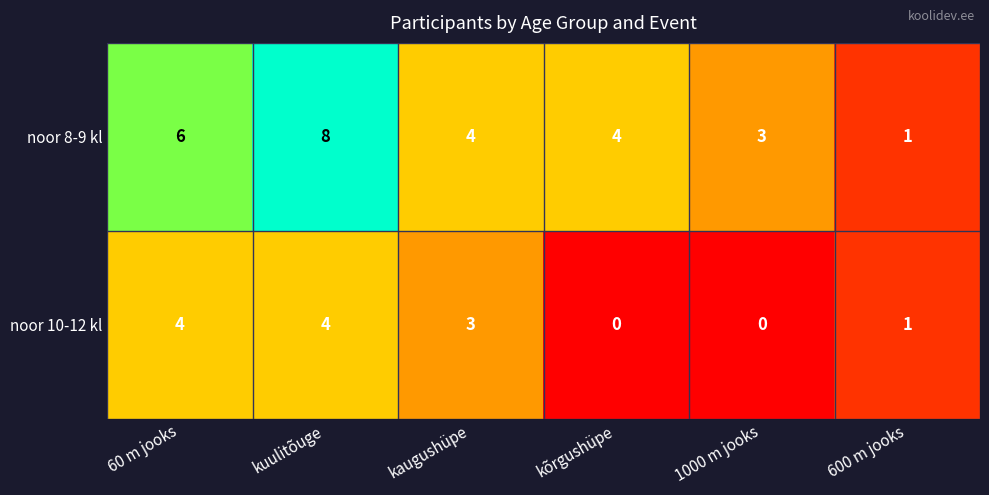

What is the spread (max minus min) of values at 60 m jooks?

2